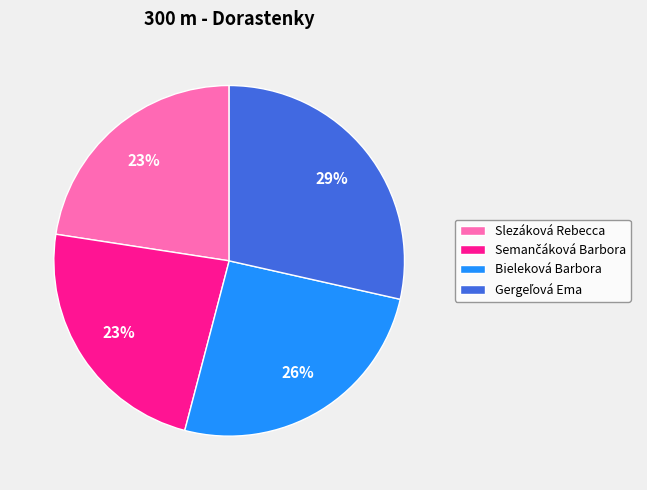

What percentage is the Slezáková Rebecca slice, to the nearest percent?

23%